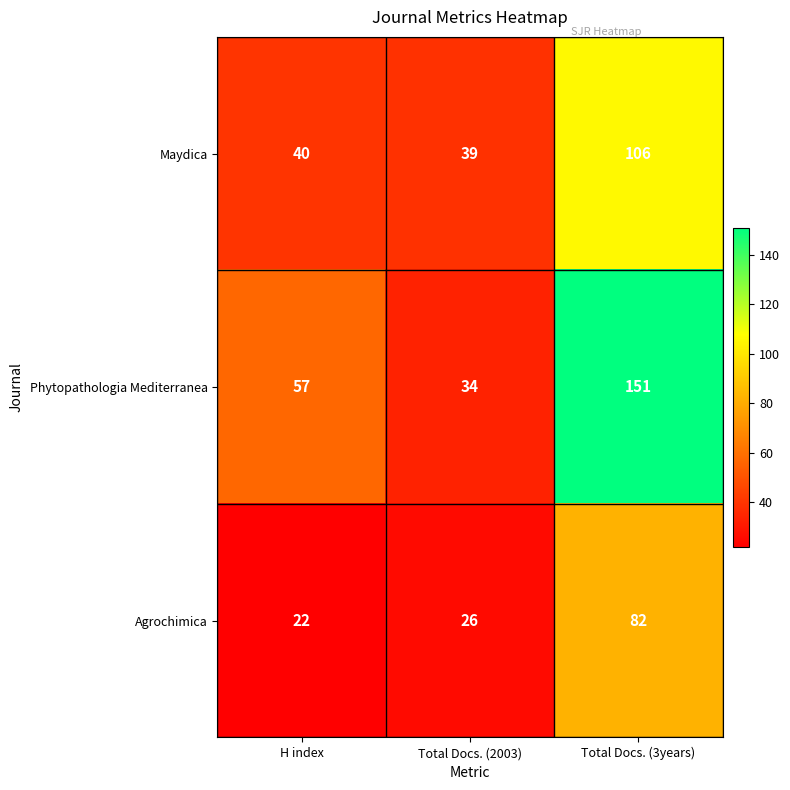

How many data points does each series have?

3